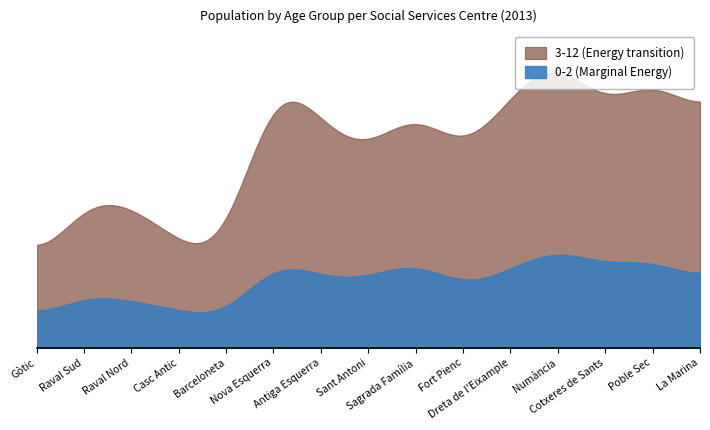

Reading left to right, extract all data points from this chart.

0-2: Gòtic=171	Raval Sud=394	Raval Nord=326	Casc Antic=273	Barceloneta=160	Nova Esquerra=671	Antiga Esquerra=481	Sant Antoni=470	Sagrada Família=649	Fort Pienc=387	Dreta de l'Eixample=553	Numància=725	Cotxeres de Sants=551	Poble Sec=648	La Marina=440
3-12: Gòtic=465	Raval Sud=1087	Raval Nord=1007	Casc Antic=738	Barceloneta=532	Nova Esquerra=2076	Antiga Esquerra=1555	Sant Antoni=1313	Sagrada Família=1756	Fort Pienc=1270	Dreta de l'Eixample=1777	Numància=2096	Cotxeres de Sants=1601	Poble Sec=1959	La Marina=1562